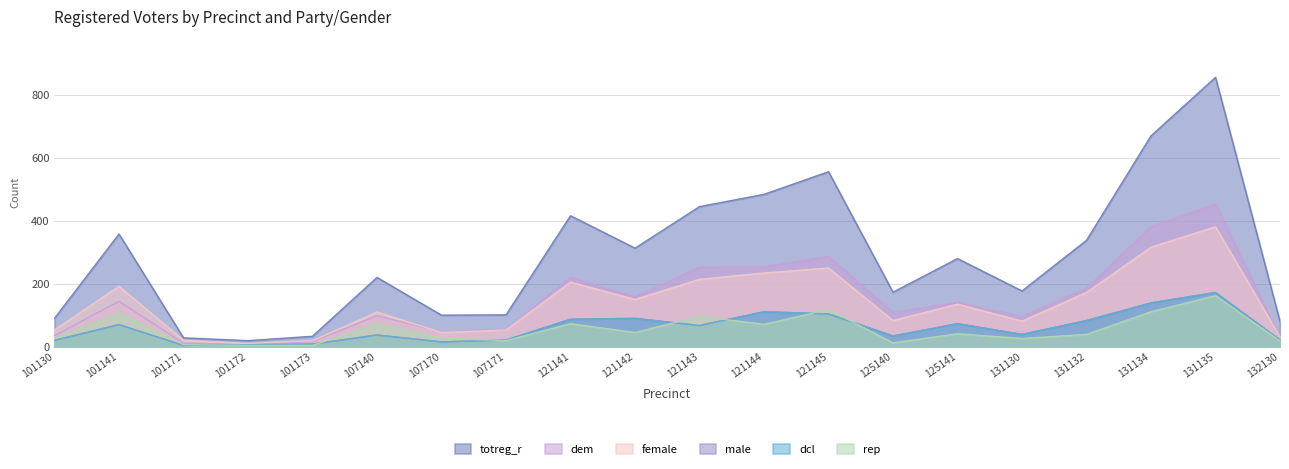

At 131135, list the series in order from largest to smallest.

totreg_r, dem, female, male, dcl, rep